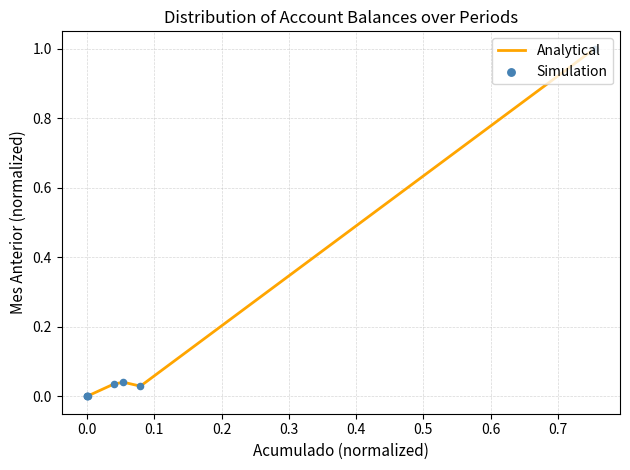

What is the greatest value displayed?

1.0